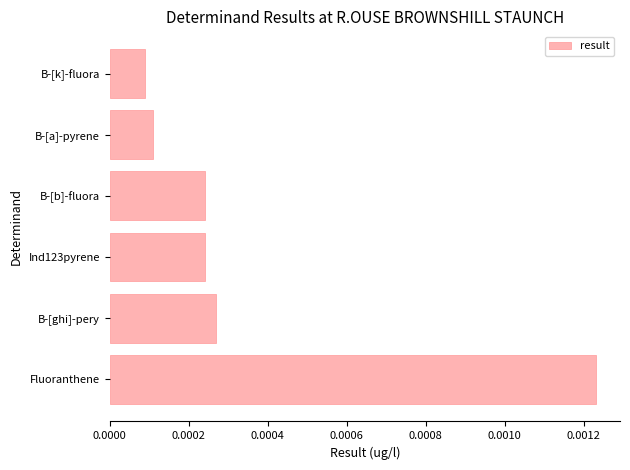

At which category does the chart reach its peak across all series?

Fluoranthene